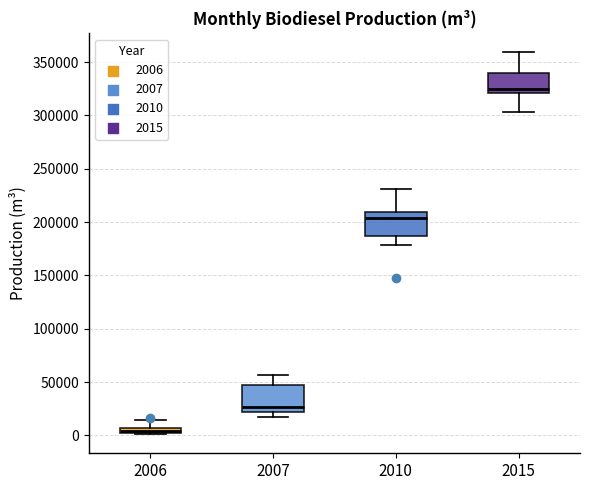

Where is the upper edge of the box at x = 2015 on the y-axis? The values are not printed on the chart, so give them approximately, as read against the axis.

340000